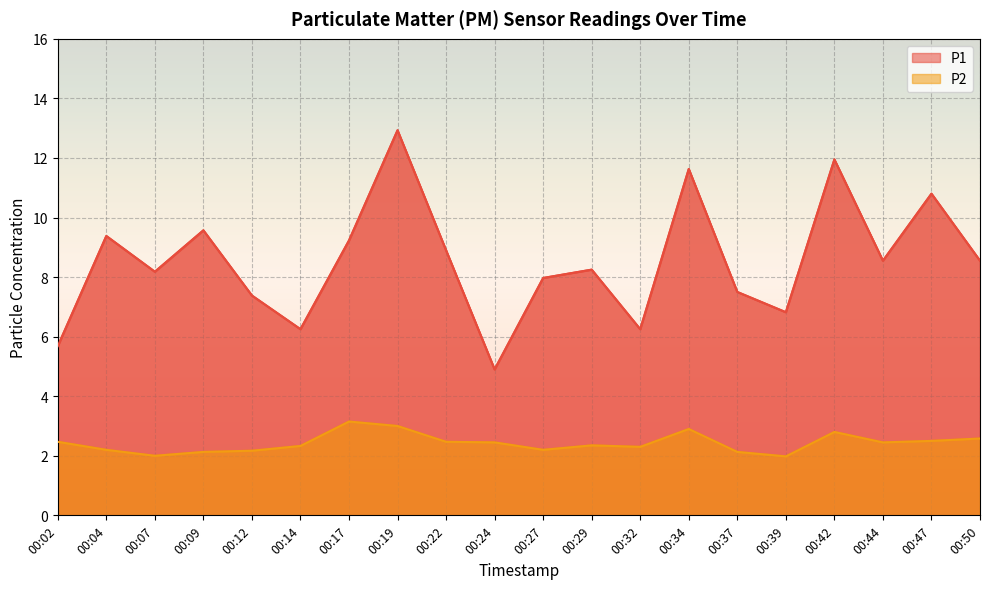

At which category is the sum across all series the highest?

00:19